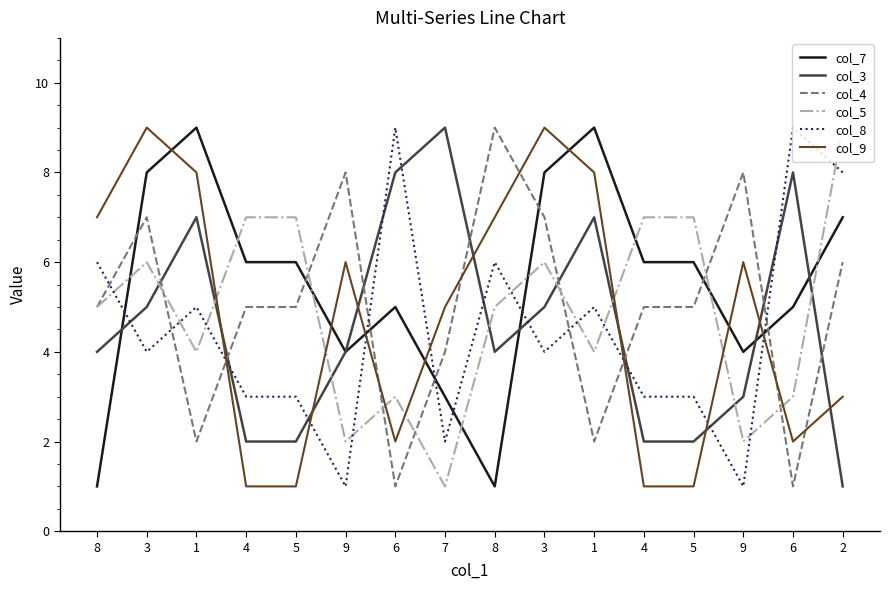

True or false: col_9 has a value of 2 at 1.

False